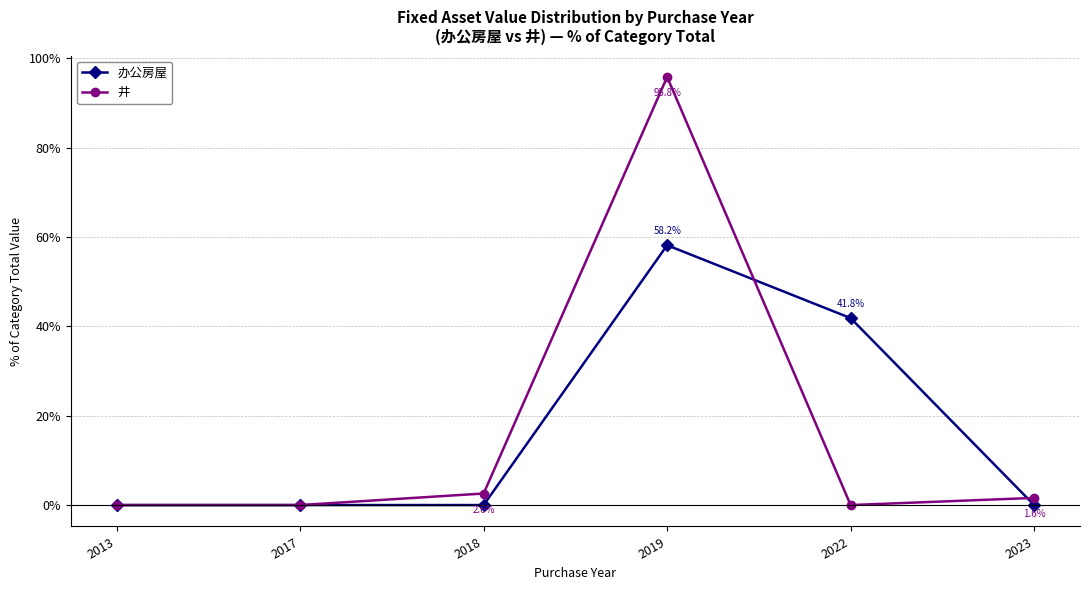

Which category has the highest value in the 井 series?

2019